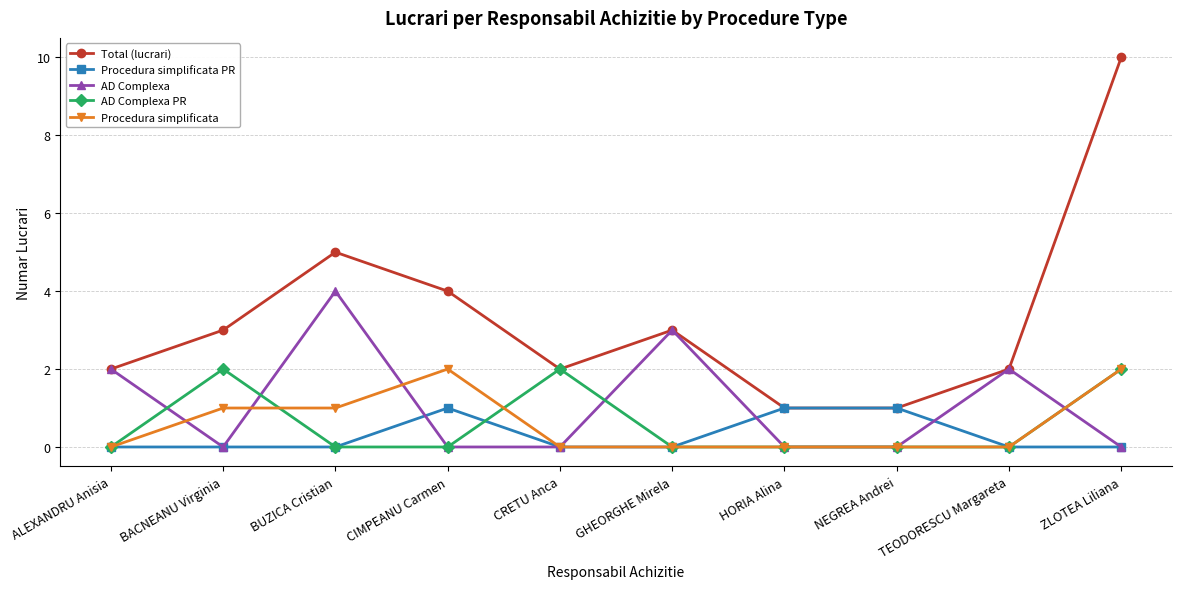

What is the spread (max minus min) of values at TEODORESCU Margareta?

2